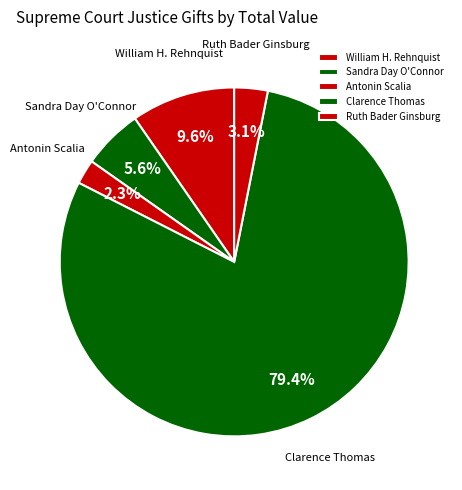

Combined, do Antonin Scalia and Ruth Bader Ginsburg account for over 50%?

No